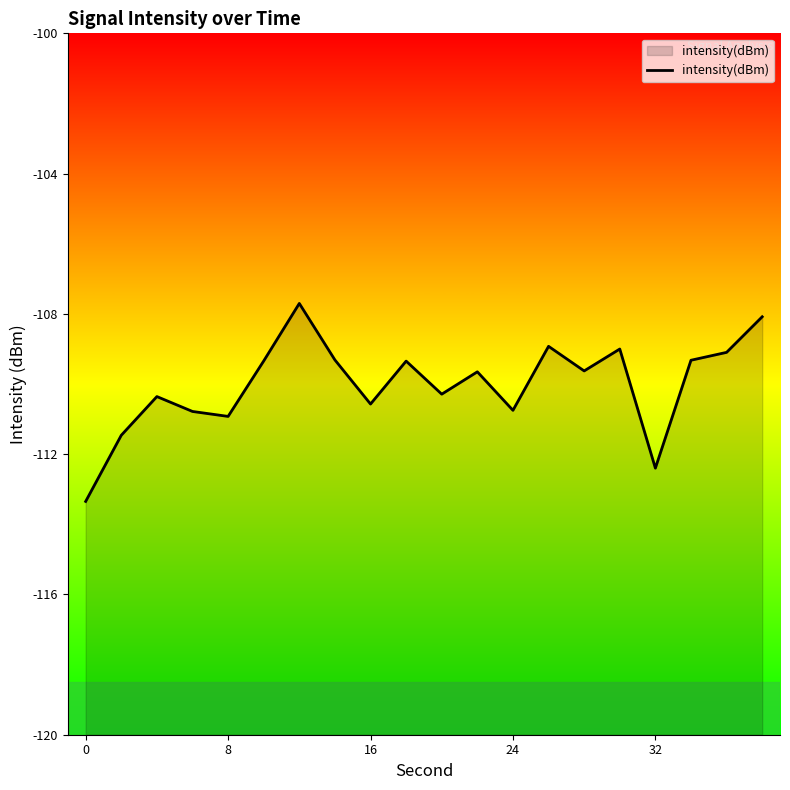

What is the minimum value shown in the chart?

-113.3